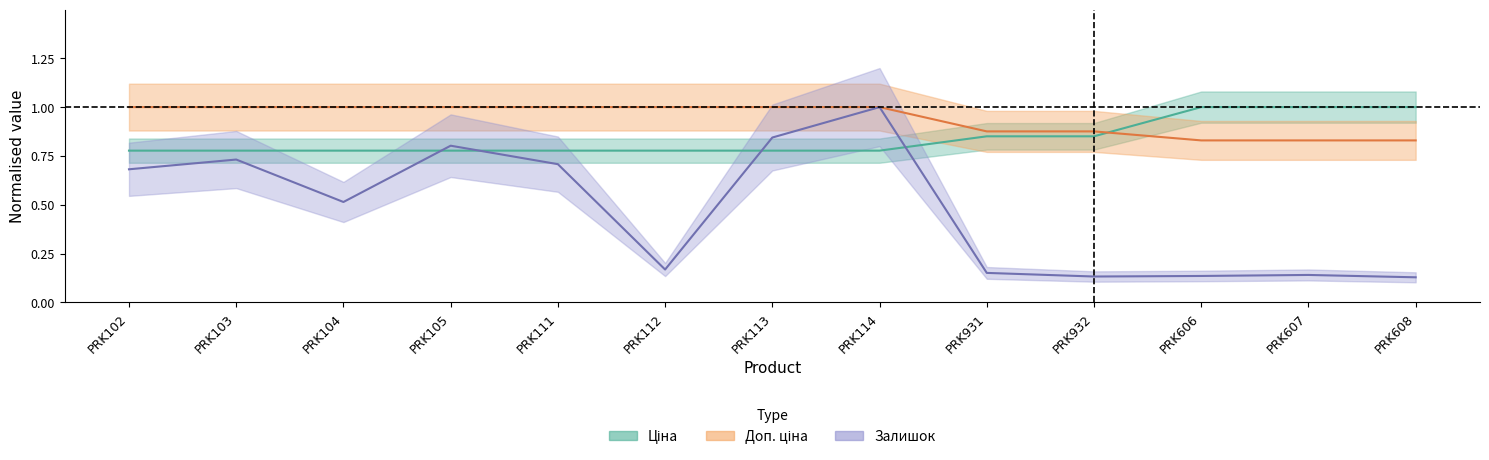

Which series has the largest range (max minus min)?

Залишок